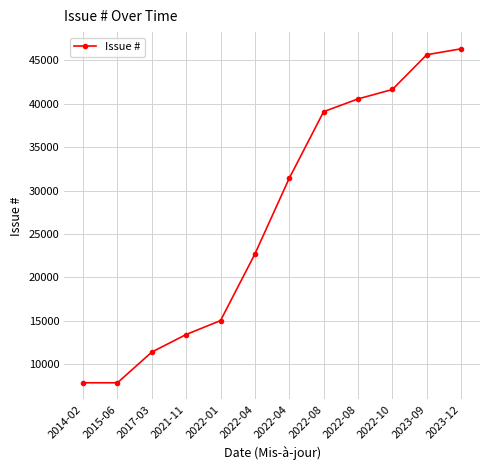

At which label does the data first exceed 31431?

2022-08